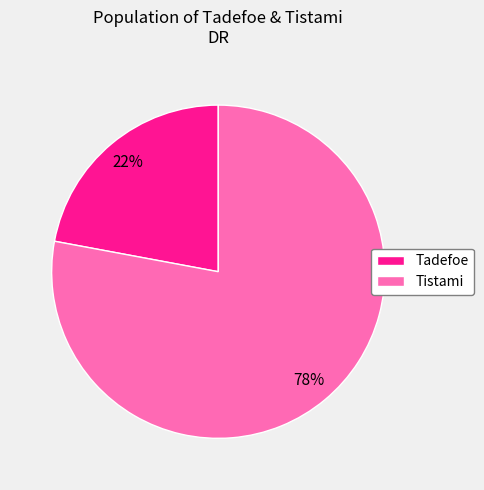

To the nearest percent, what is the combined percentage of Tadefoe and Tistami?

100%